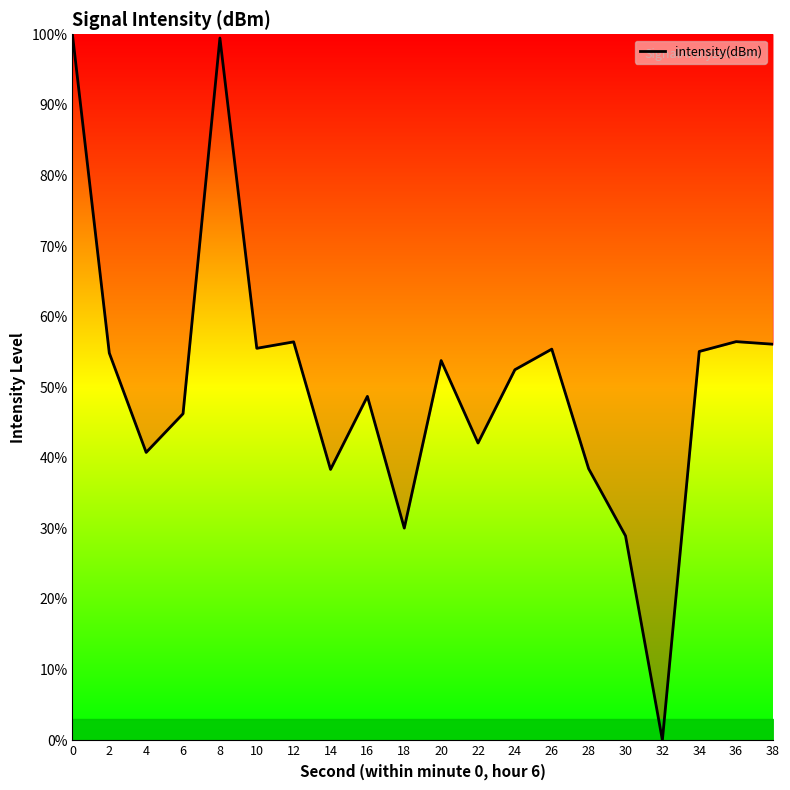

How many lines are shown in the chart?

1